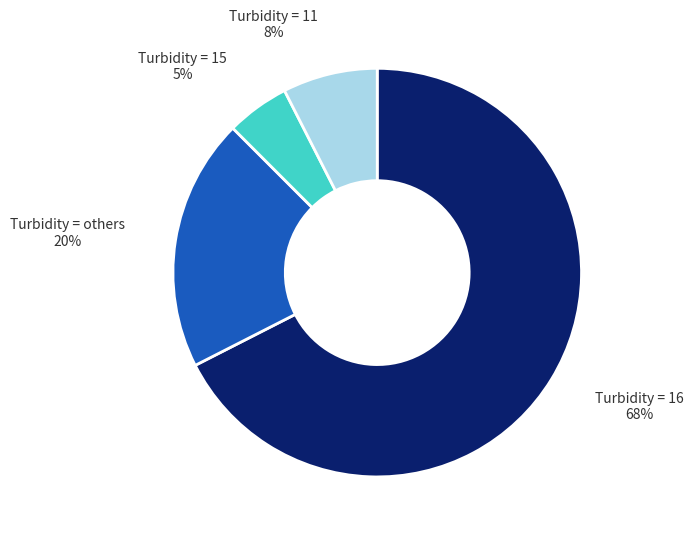

To the nearest percent, what is the average slice percentage?

25%